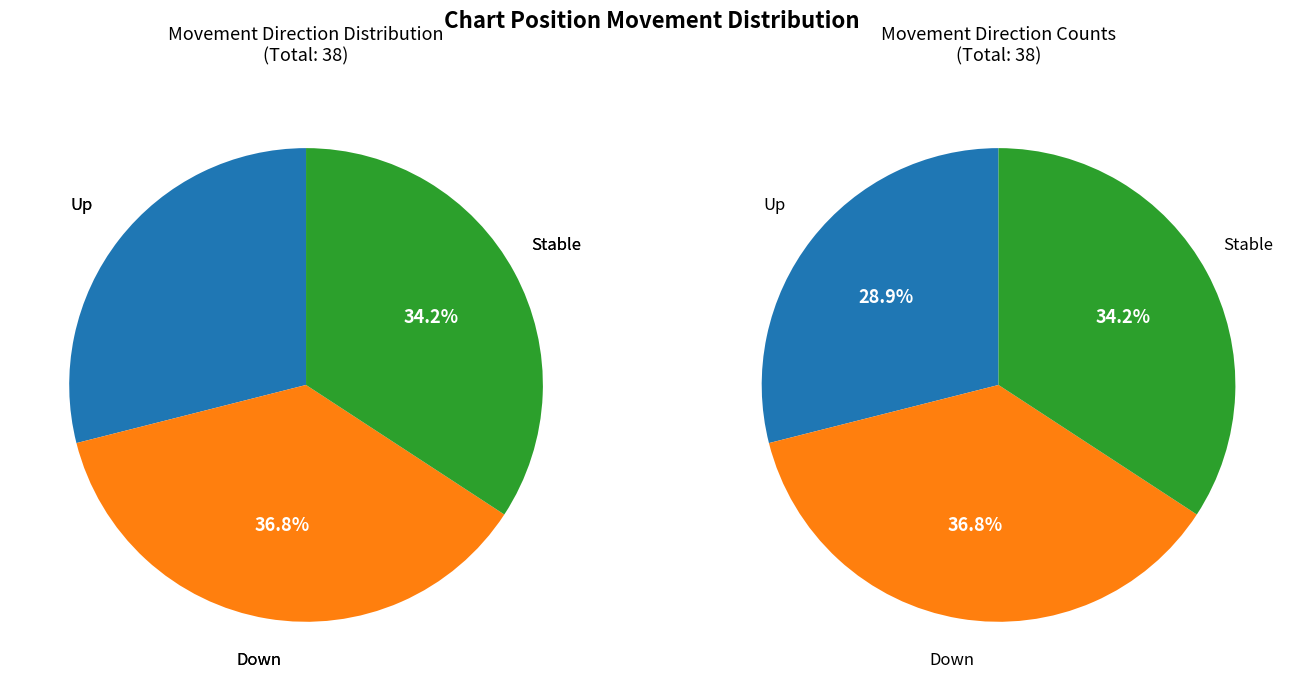

What percentage is the down slice, to the nearest percent?

37%